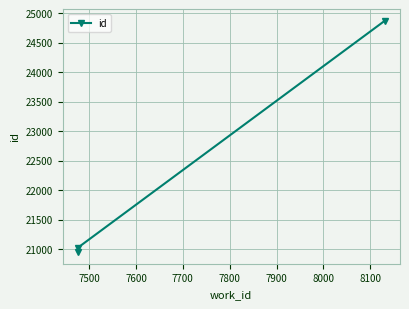

Where is the data nearest to the value 22908?

7500